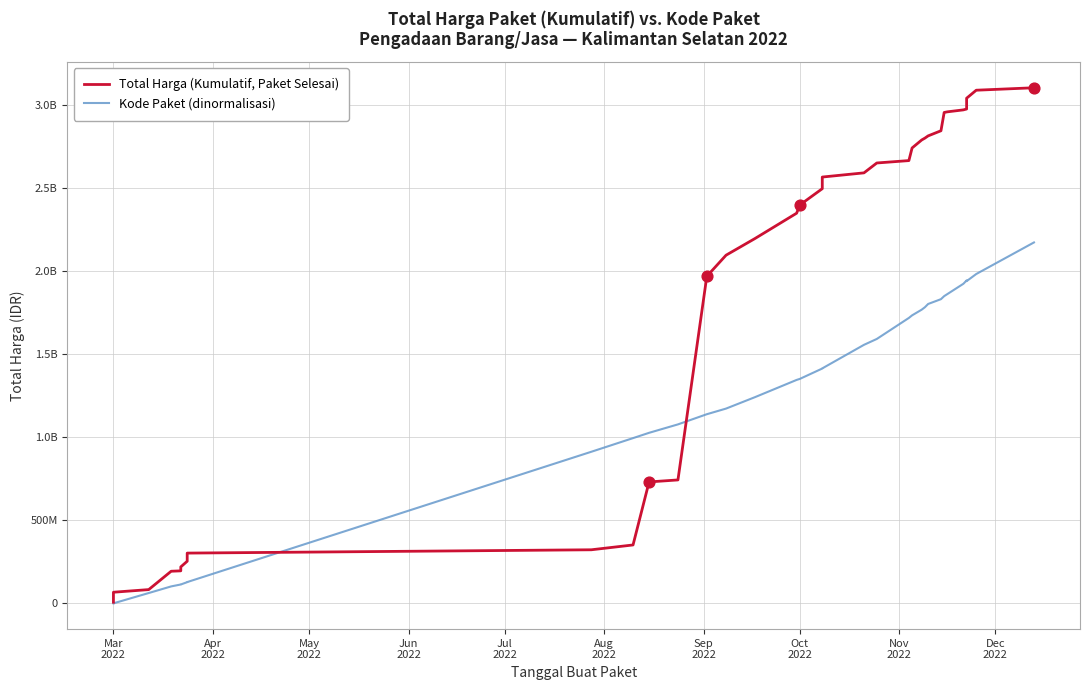

Which series reaches the maximum Y coordinate?

Total Harga (Kumulatif, Paket Selesai)